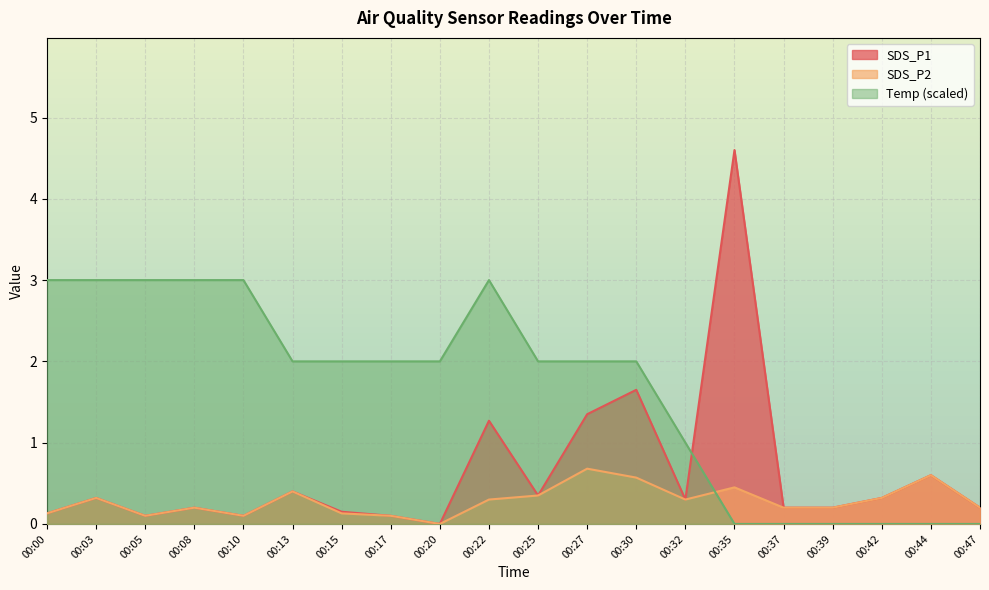

Is the value of Temp at 00:00 greater than the value of SDS_P2 at 00:37?

Yes